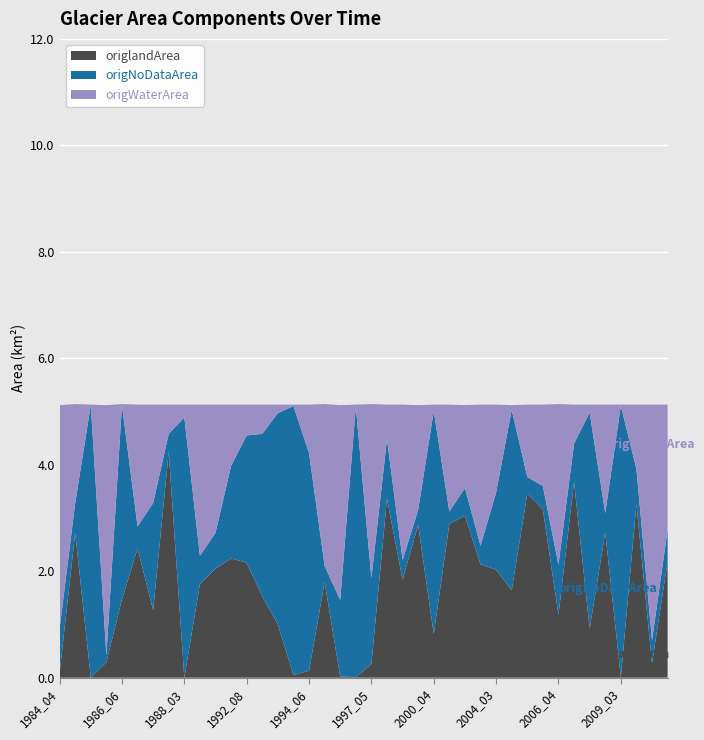

Reading left to right, extract all data points from this chart.

origNoDataArea: 1984_04=0.8	1984_10=0.6	1986_03=5.1	1986_05=0.1	1986_06=3.6	1986_10=0.4	1987_07=2.0	1987_09=0.3	1988_03=4.9	1989_04=0.5	1991_03=0.7	1992_05=1.7	1992_08=2.4	1992_10=3.0	1993_03=4.0	1993_07=5.0	1994_06=4.1	1995_10=0.3	1996_05=1.4	1997_03=5.1	1997_05=1.6	1998_10=1.1	1999_03=0.4	1999_05=0.3	2000_04=4.2	2000_10=0.2	2001_10=0.5	2002_04=0.3	2004_03=1.4	2005_06=3.4	2005_09=0.3	2005_10=0.4	2006_04=0.9	2006_09=0.7	2007_03=4.1	2008_10=0.4	2009_03=5.1	2009_10=0.7	2012_03=0.4	2012_10=0.6
origlandArea: 1984_04=0.1	1984_10=2.7	1986_03=0.0	1986_05=0.3	1986_06=1.5	1986_10=2.4	1987_07=1.3	1987_09=4.2	1988_03=0.0	1989_04=1.8	1991_03=2.0	1992_05=2.2	1992_08=2.2	1992_10=1.5	1993_03=1.0	1993_07=0.1	1994_06=0.1	1995_10=1.8	1996_05=0.0	1997_03=0.0	1997_05=0.3	1998_10=3.4	1999_03=1.8	1999_05=2.9	2000_04=0.8	2000_10=2.9	2001_10=3.0	2002_04=2.1	2004_03=2.0	2005_06=1.6	2005_09=3.5	2005_10=3.2	2006_04=1.2	2006_09=3.7	2007_03=0.9	2008_10=2.7	2009_03=0.0	2009_10=3.3	2012_03=0.3	2012_10=2.2
origWaterArea: 1984_04=4.2	1984_10=1.9	1986_03=0.0	1986_05=4.7	1986_06=0.0	1986_10=2.3	1987_07=1.9	1987_09=0.6	1988_03=0.2	1989_04=2.8	1991_03=2.4	1992_05=1.1	1992_08=0.6	1992_10=0.6	1993_03=0.2	1993_07=0.0	1994_06=0.9	1995_10=3.0	1996_05=3.7	1997_03=0.0	1997_05=3.3	1998_10=0.7	1999_03=2.9	1999_05=2.0	2000_04=0.1	2000_10=2.0	2001_10=1.6	2002_04=2.6	2004_03=1.6	2005_06=0.1	2005_09=1.4	2005_10=1.5	2006_04=3.0	2006_09=0.7	2007_03=0.1	2008_10=2.0	2009_03=0.0	2009_10=1.2	2012_03=4.4	2012_10=2.4